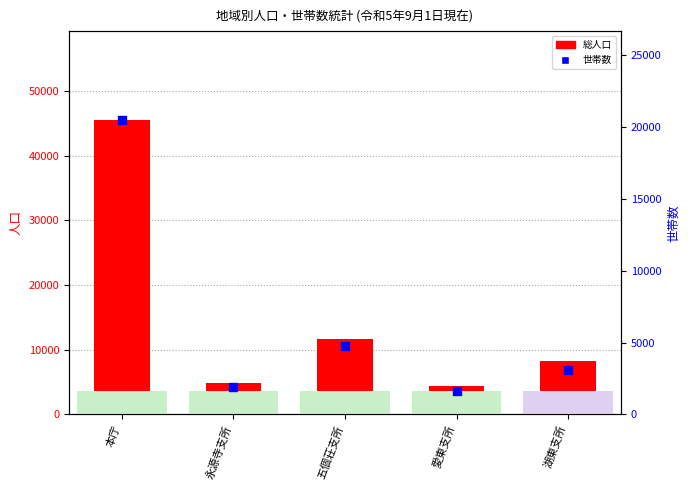

Which series has the largest Y range (max minus min)?

総人口